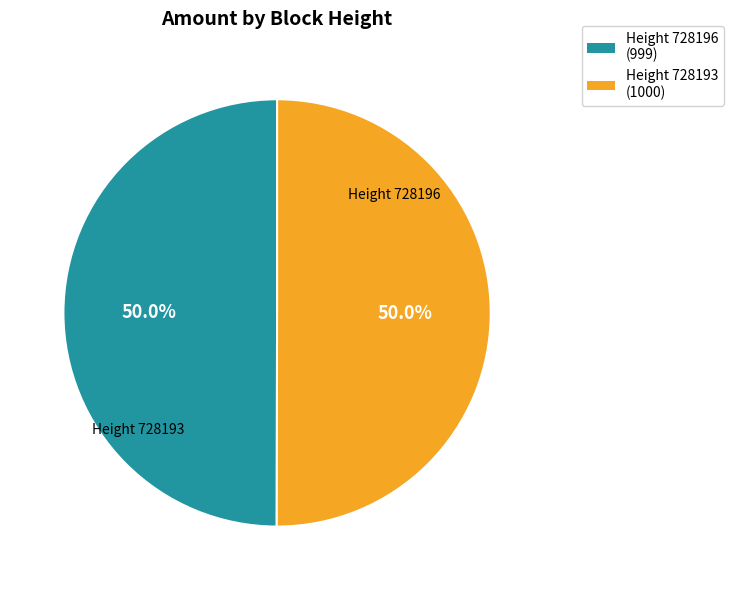

How many slices are in this pie chart?

2